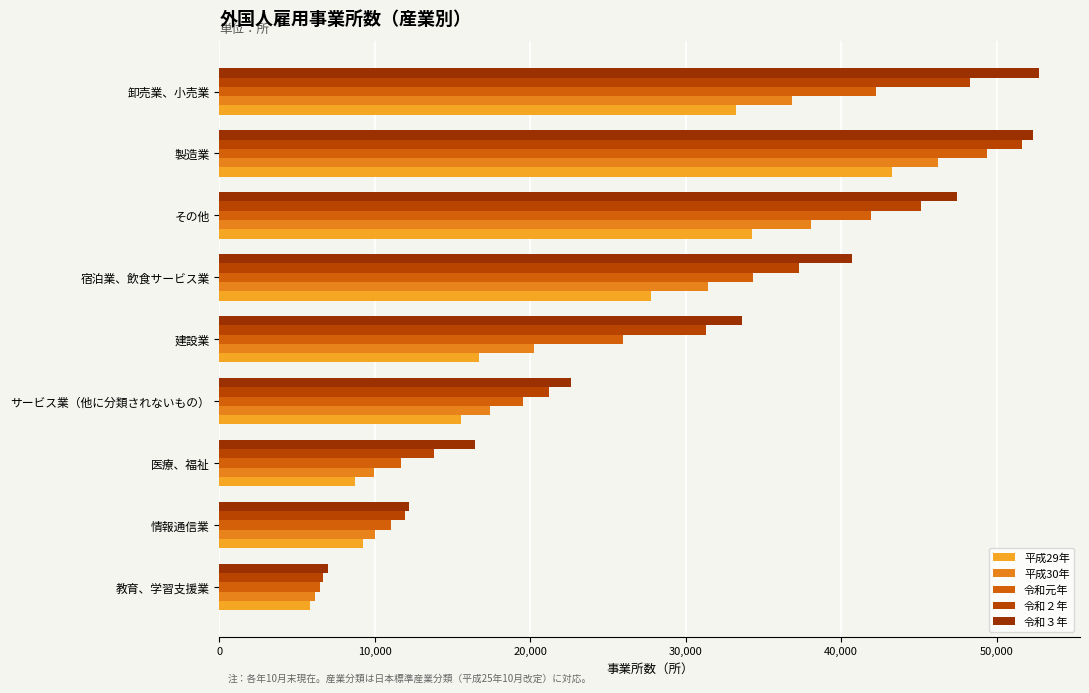

How many distinct data groups are displayed?

5